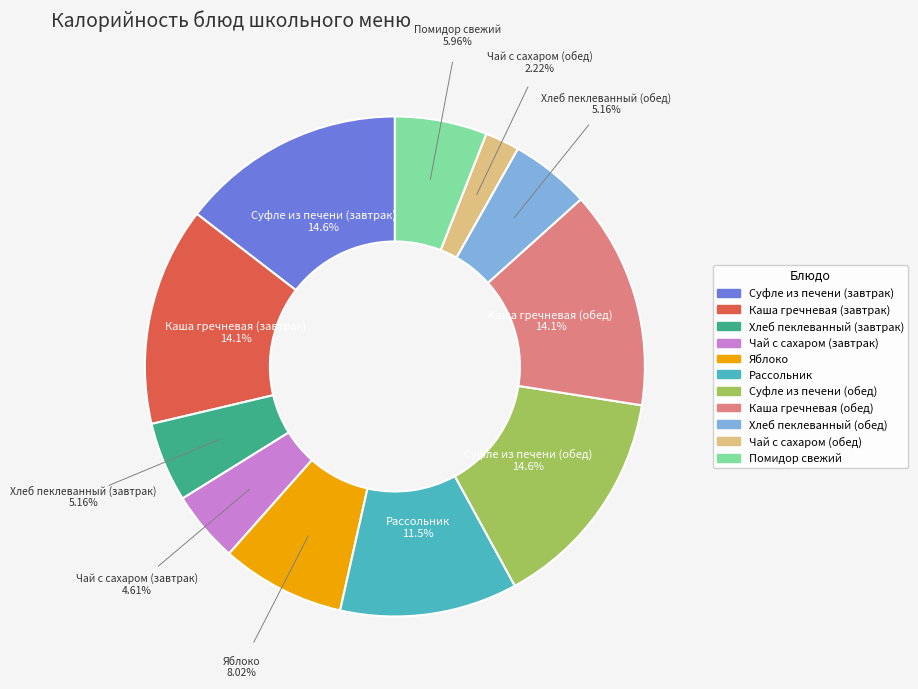

Which has a higher value, Яблоко or Рассольник?

Рассольник